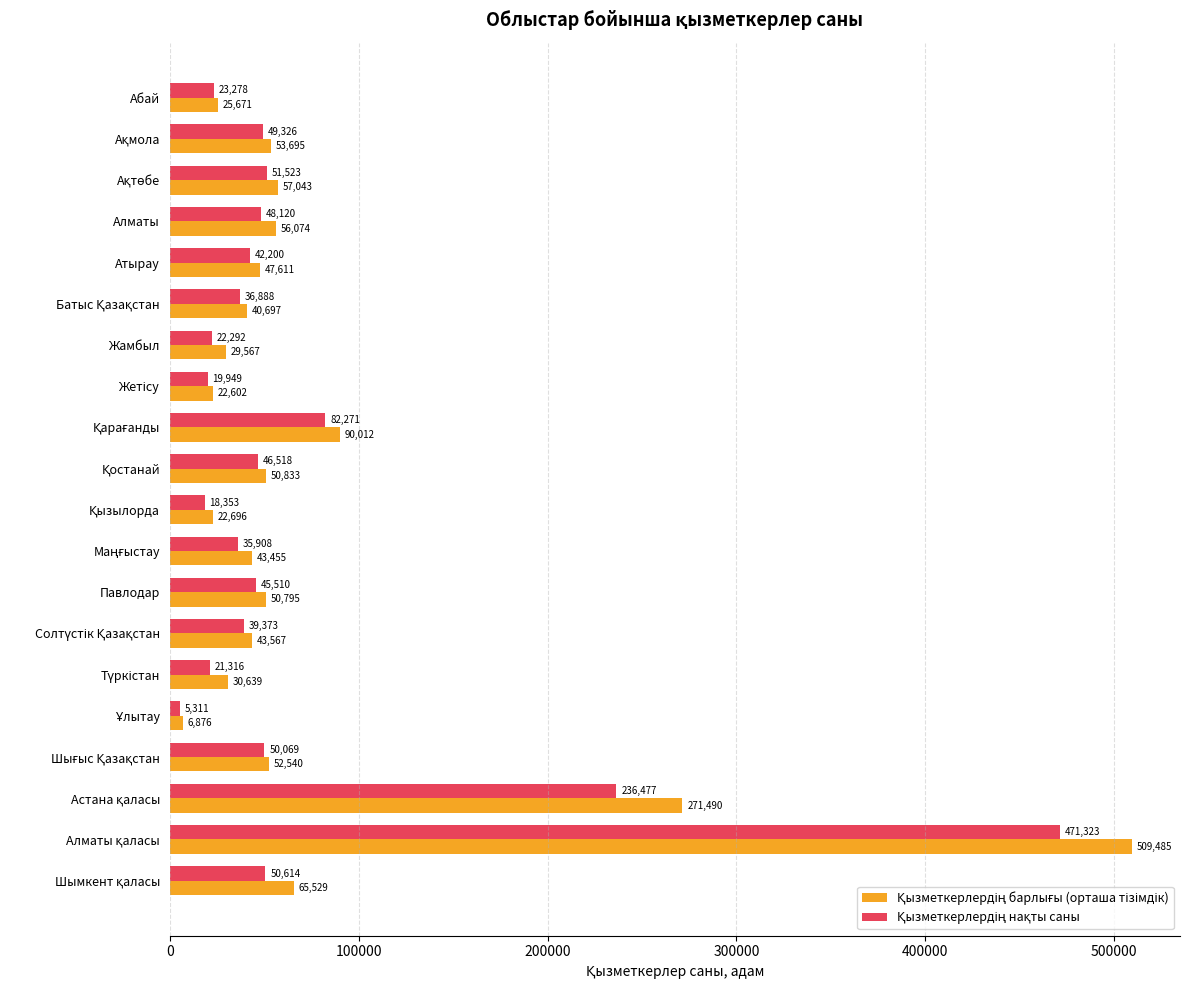

What is the greatest value displayed?

509485